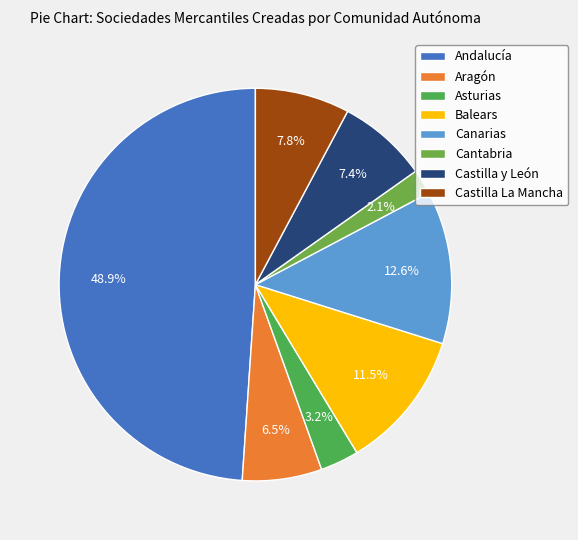

Which slice is the largest?

Andalucía